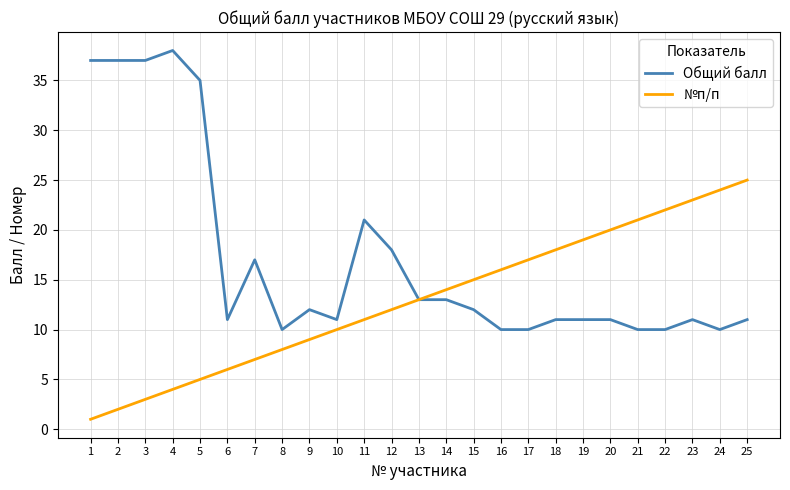

Reading left to right, transcribe all the data shown in this chart.

Общий балл: 1=37	2=37	3=37	4=38	5=35	6=11	7=17	8=10	9=12	10=11	11=21	12=18	13=13	14=13	15=12	16=10	17=10	18=11	19=11	20=11	21=10	22=10	23=11	24=10	25=11
№п/п: 1=1	2=2	3=3	4=4	5=5	6=6	7=7	8=8	9=9	10=10	11=11	12=12	13=13	14=14	15=15	16=16	17=17	18=18	19=19	20=20	21=21	22=22	23=23	24=24	25=25